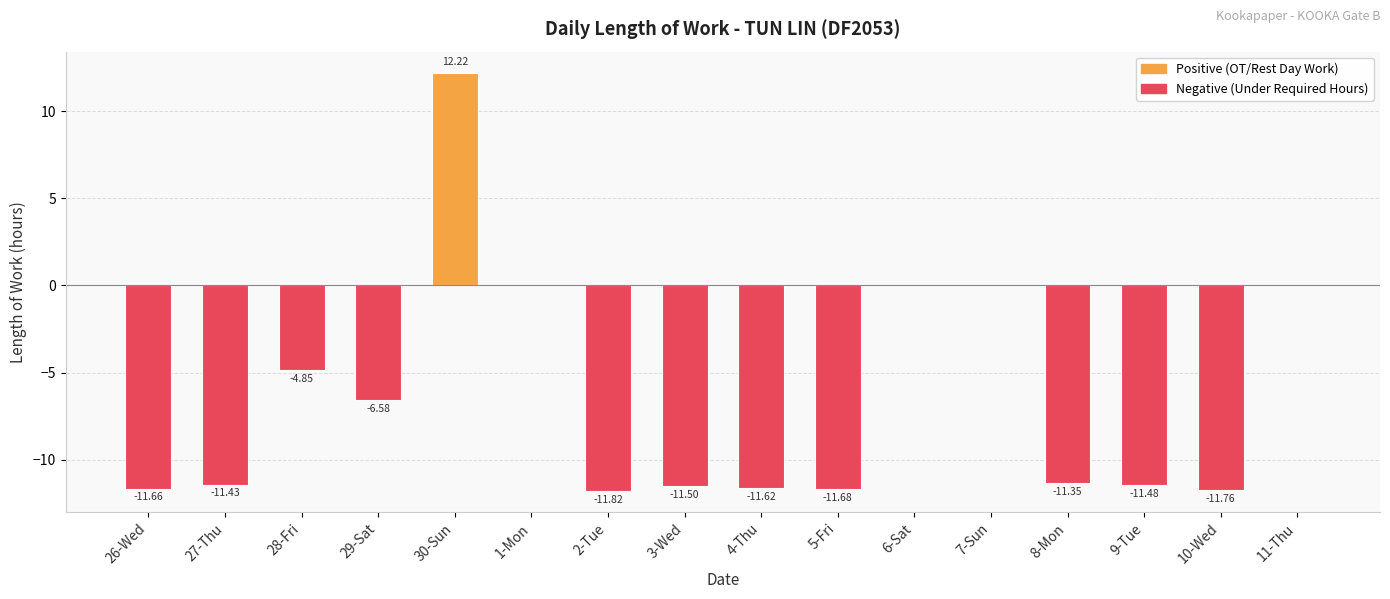

What is the sum of the values at 27-Thu and 11-Thu?

-11.4